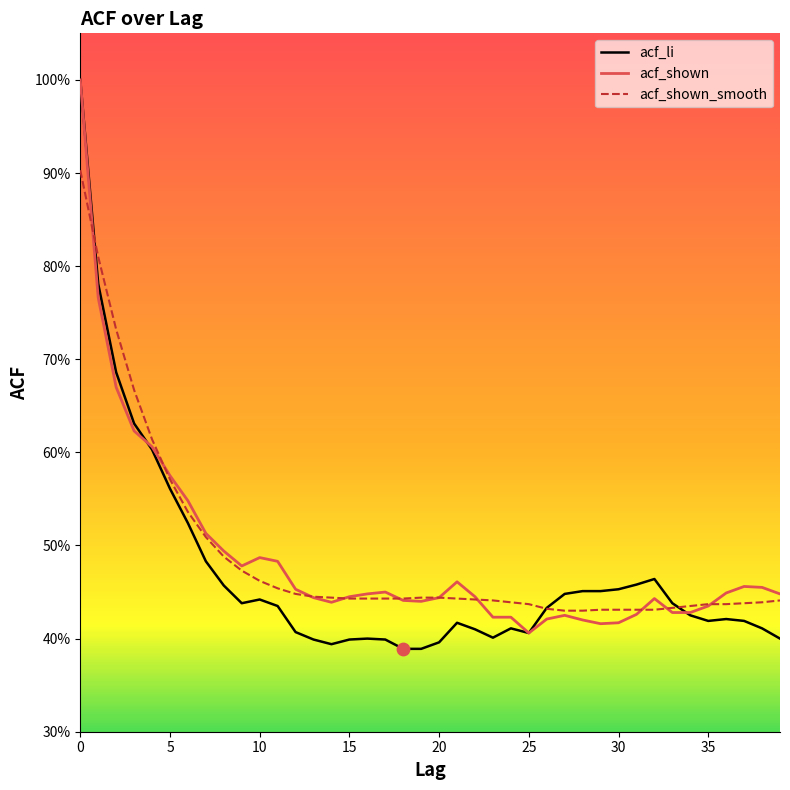

What is the total value across all series at 1?

2.4